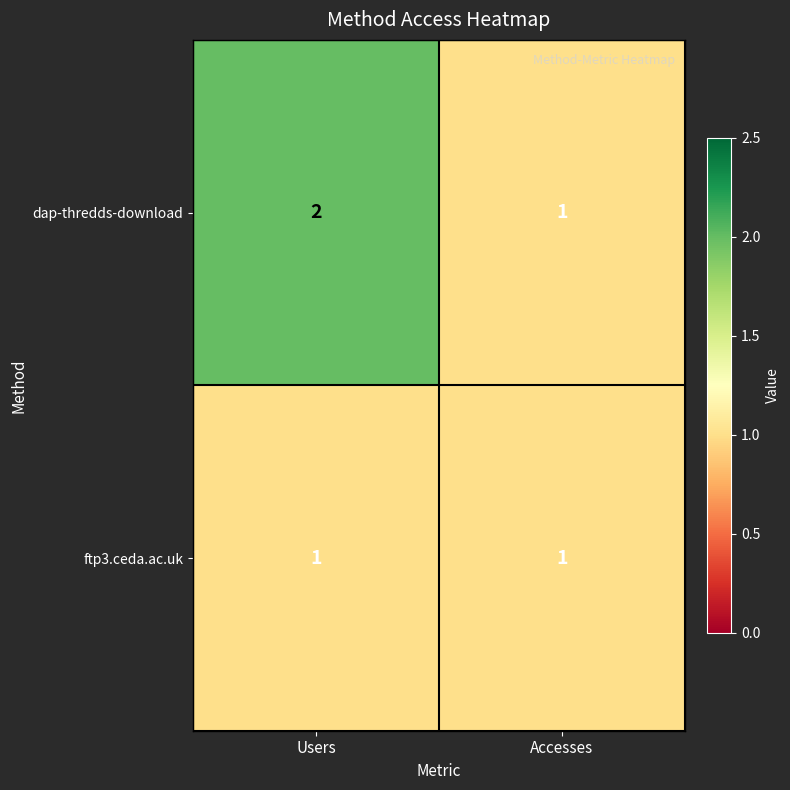

At which label is dap-thredds-download closest to 1?

Accesses